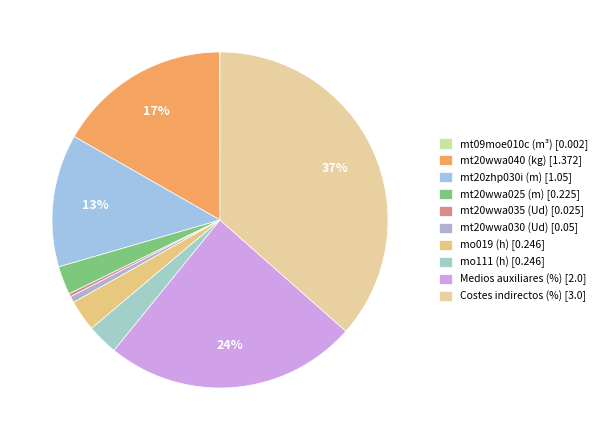

What is the change in value from mt20wwa025 (m) to mt20wwa035 (Ud)?

-0.2